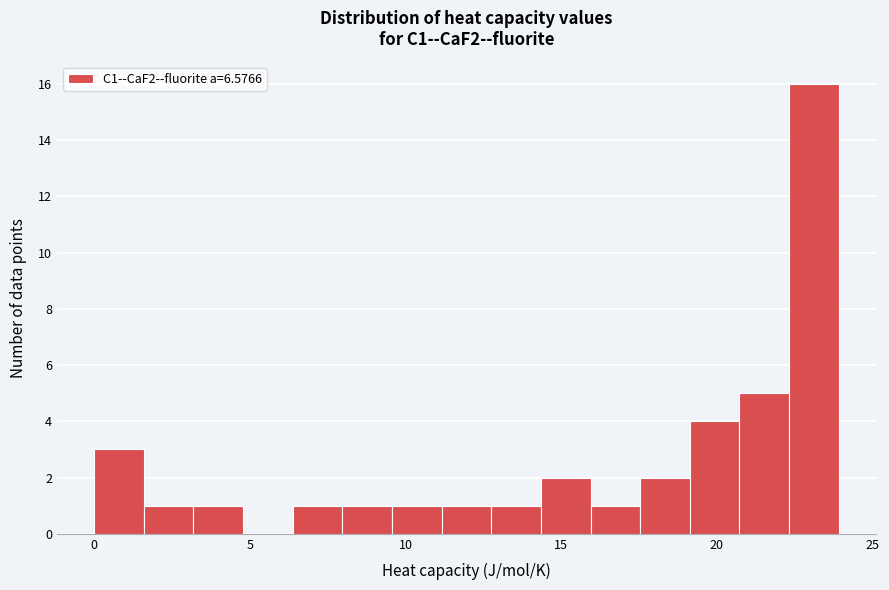

Around what value on the x-axis is the tallest bar? Give the approximate position of its centre, as read against the axis.

23.0